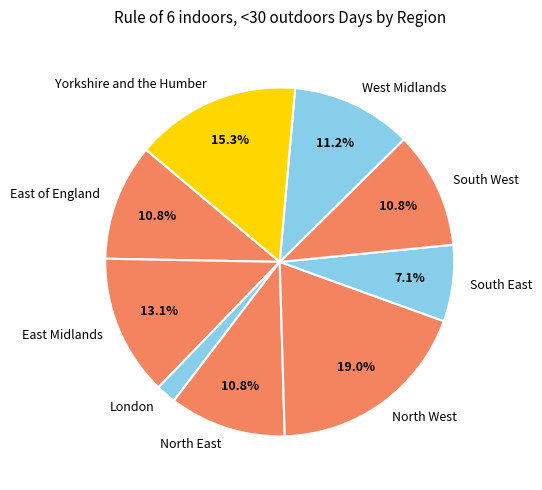

Which category has the smallest portion of the pie?

London